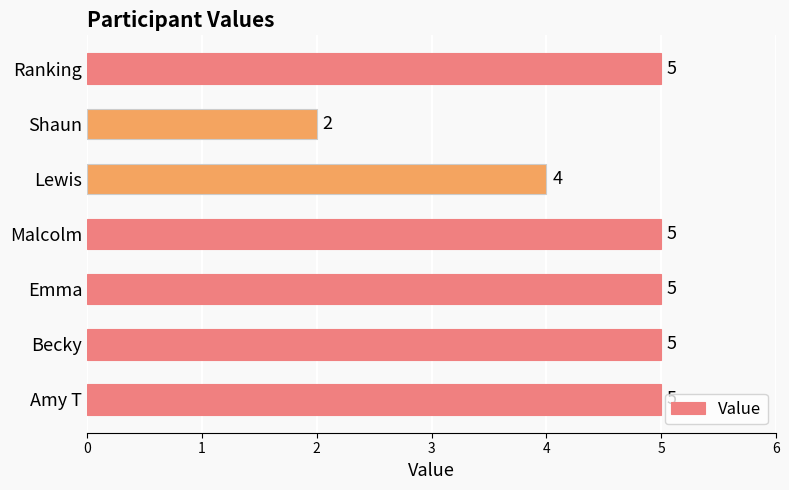

How many values are between 4 and 5?

6